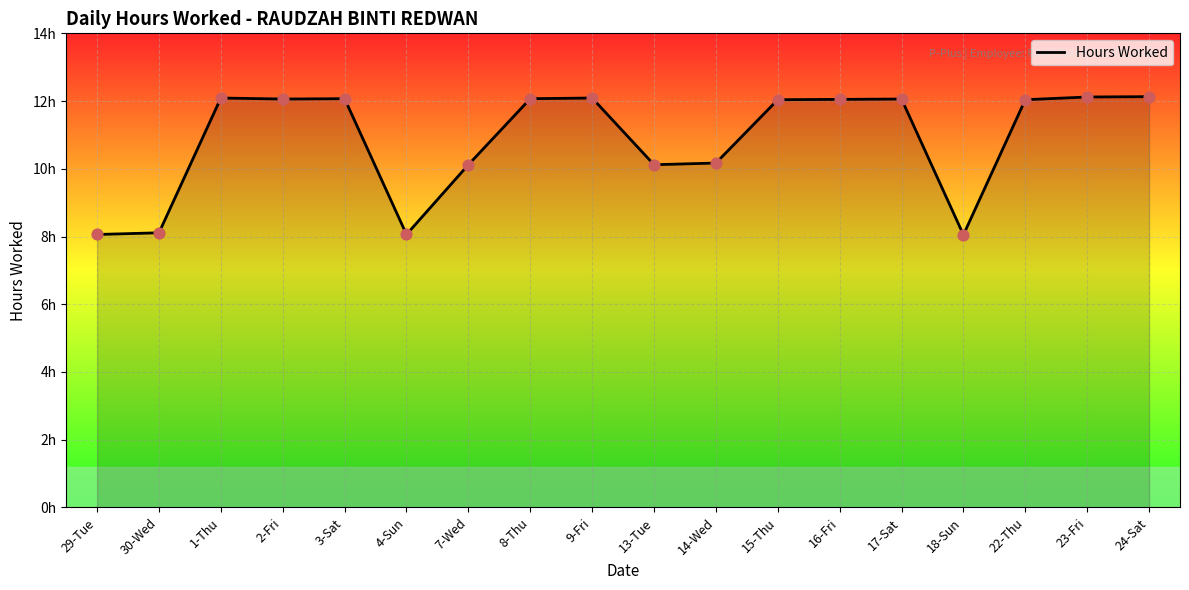

What is the change in value from 30-Wed to 9-Fri?

+4.0